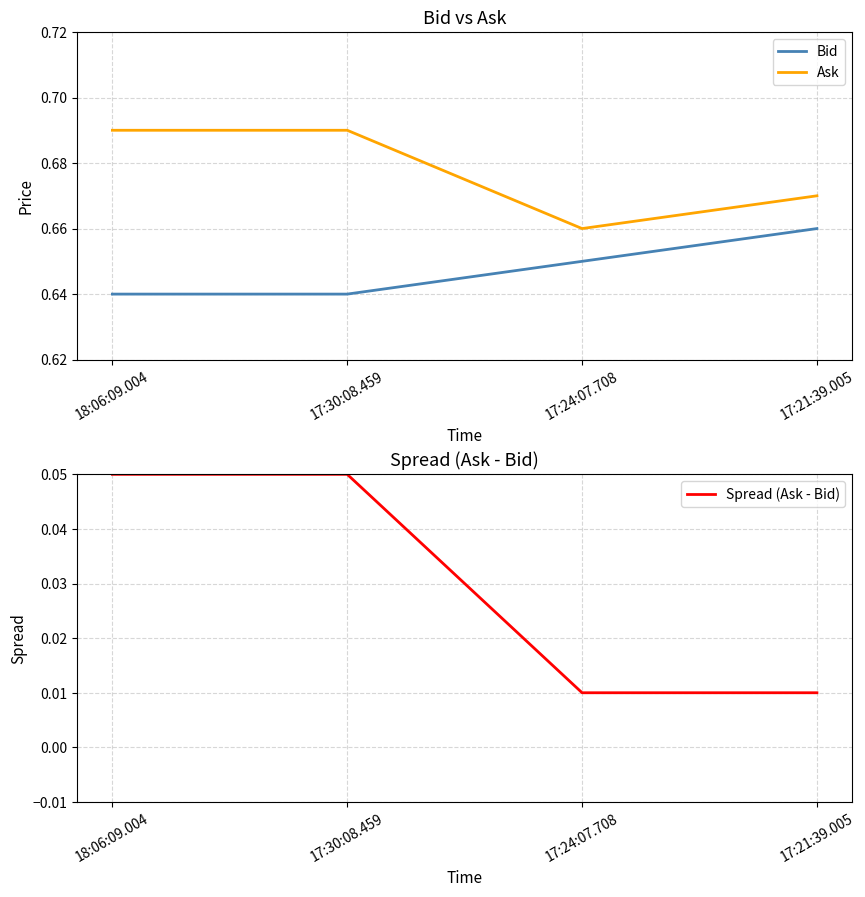

True or false: Ask has a value of 0.4 at 17:24:07.708.

False